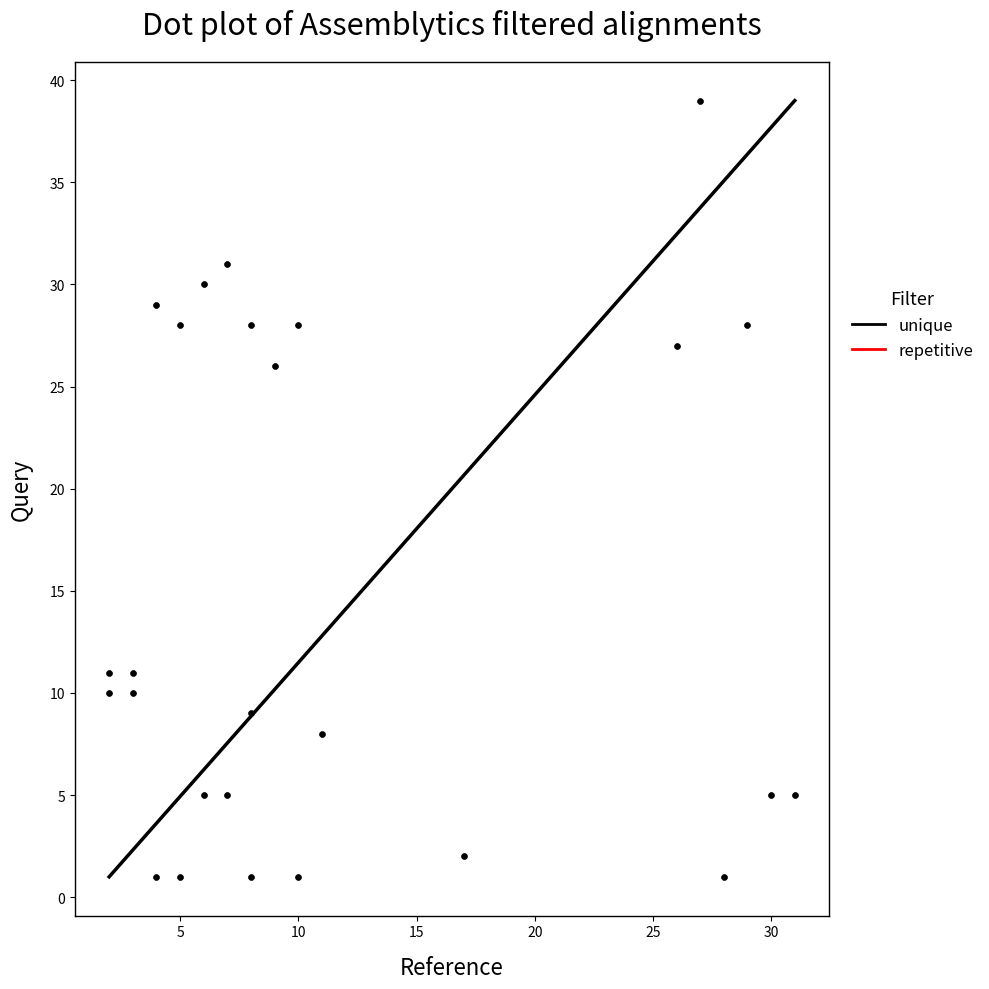

What is the range of X values (max minus min)?

29